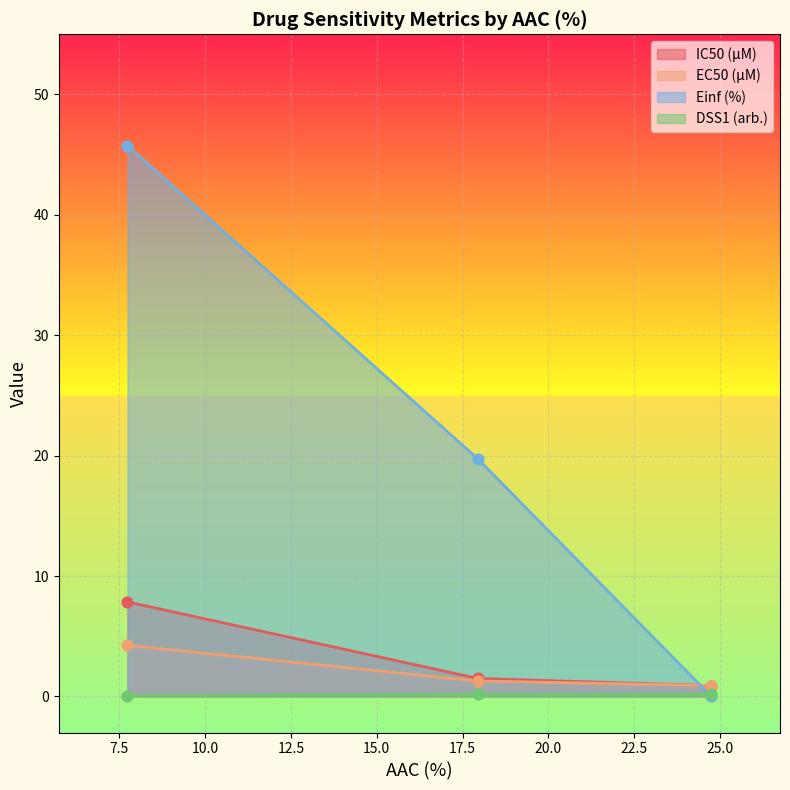

At which category is the sum across all series the highest?

7.741